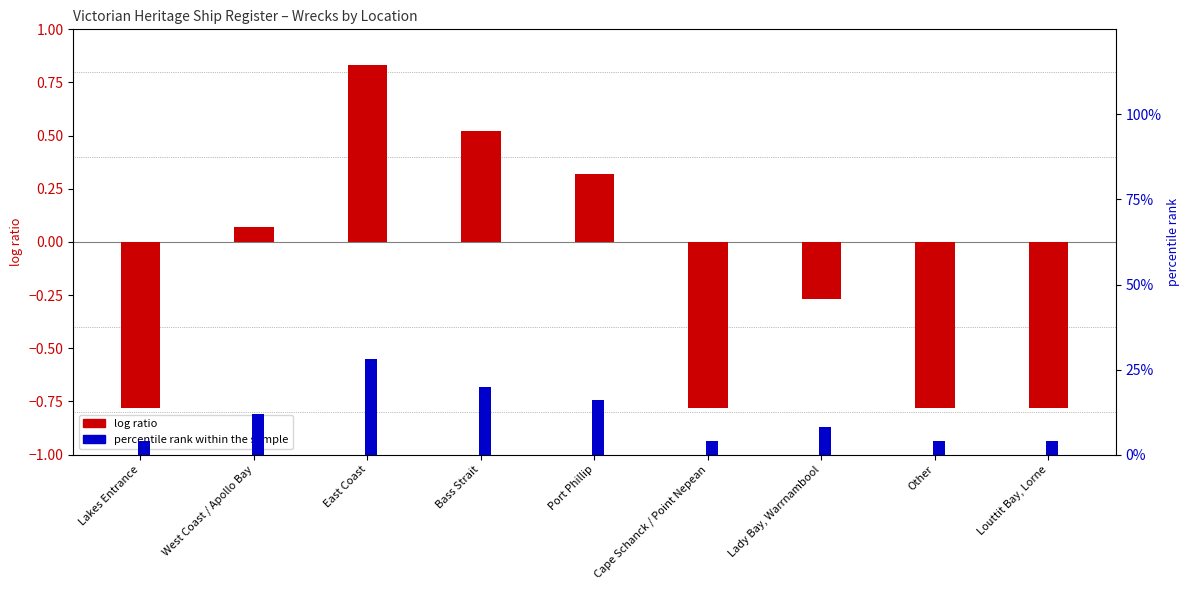

True or false: log ratio has a value of -0.8 at Other.

True